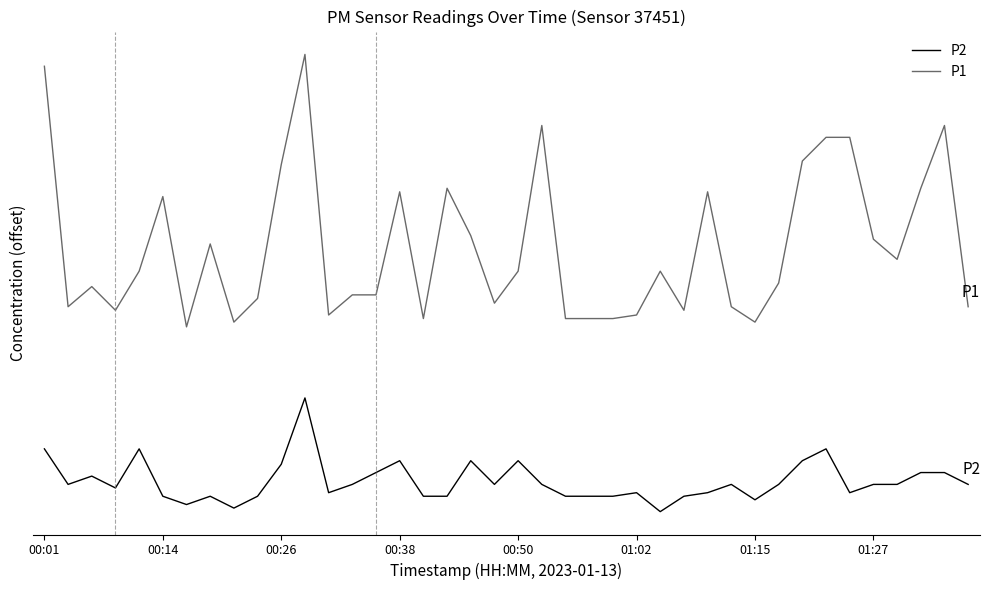

What is the minimum value for P2?

0.4